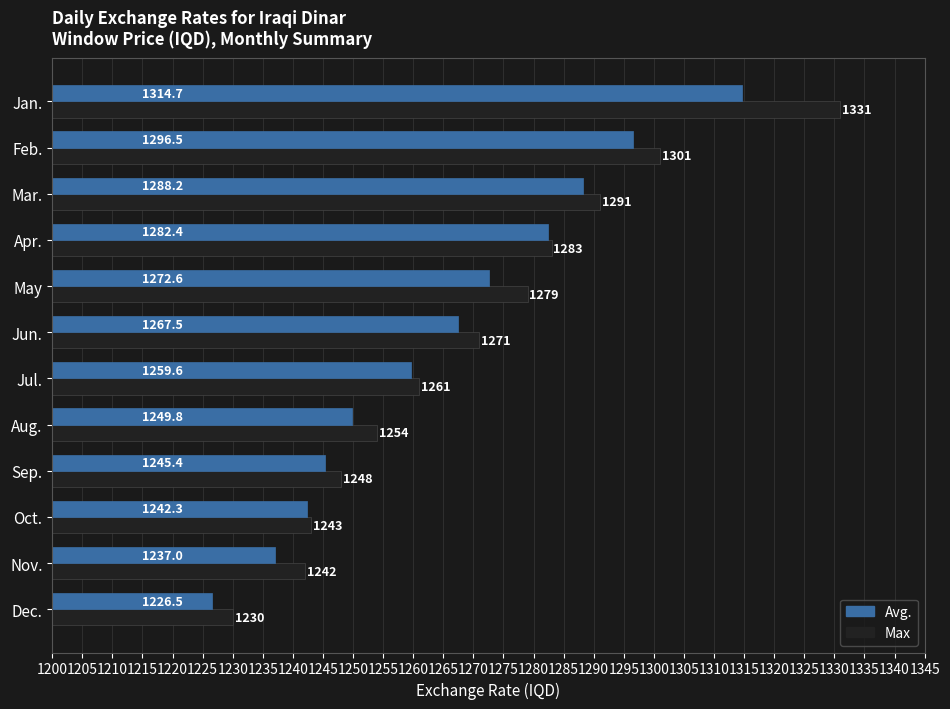

True or false: Max has a value of 1271.0 at Jun..

True